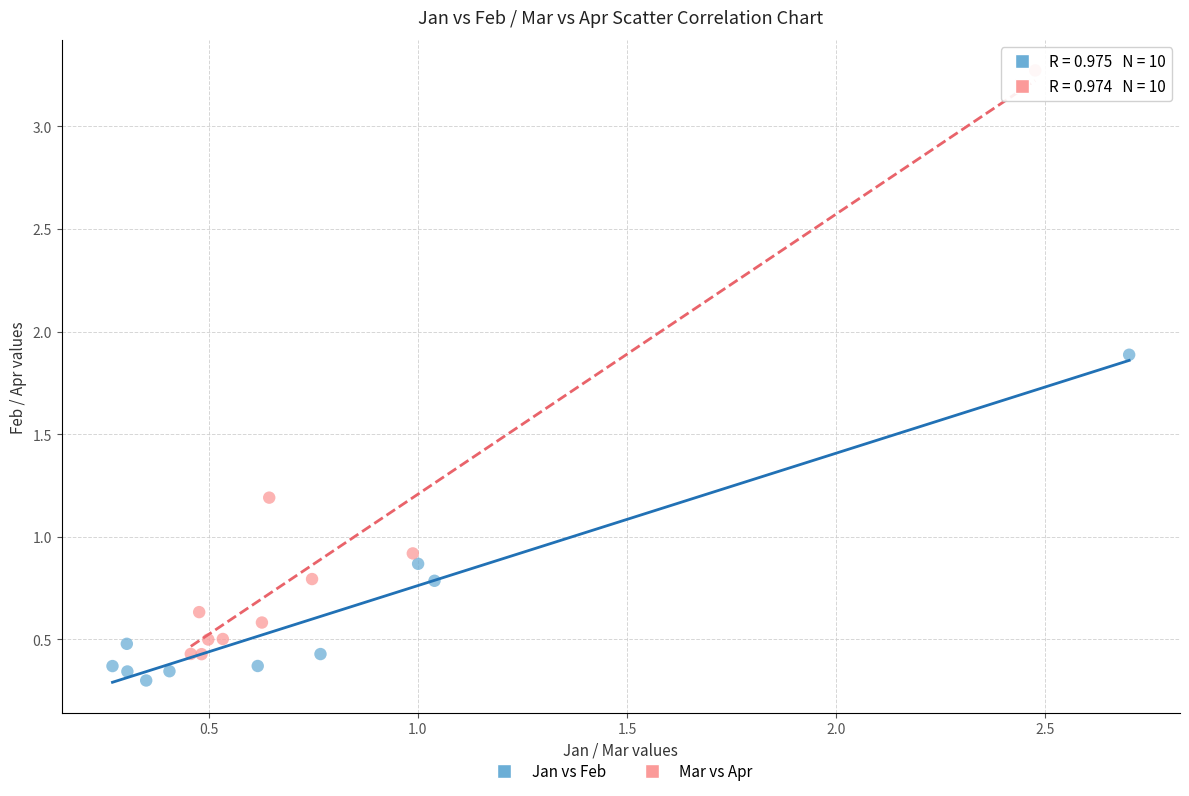

Which series has the largest Y range (max minus min)?

Mar vs Apr